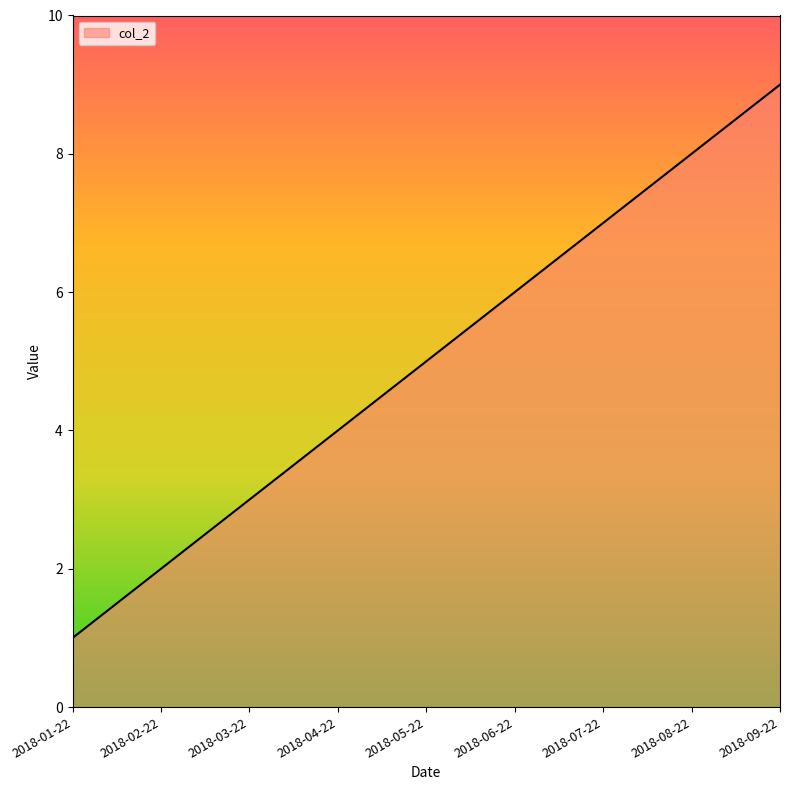

Rank the categories by value from lowest to highest.

2018-01-22, 2018-02-22, 2018-03-22, 2018-04-22, 2018-05-22, 2018-06-22, 2018-07-22, 2018-08-22, 2018-09-22